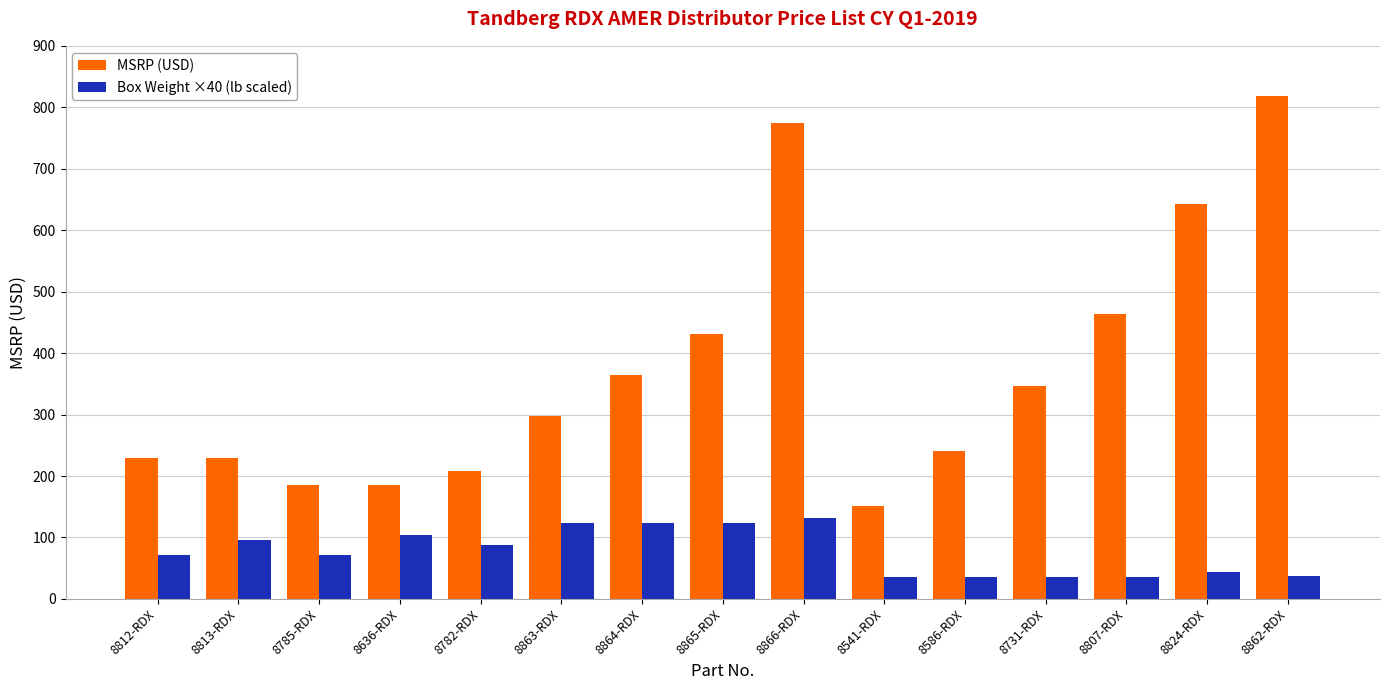

What is the label of the 8th bar from the left?

8865-RDX